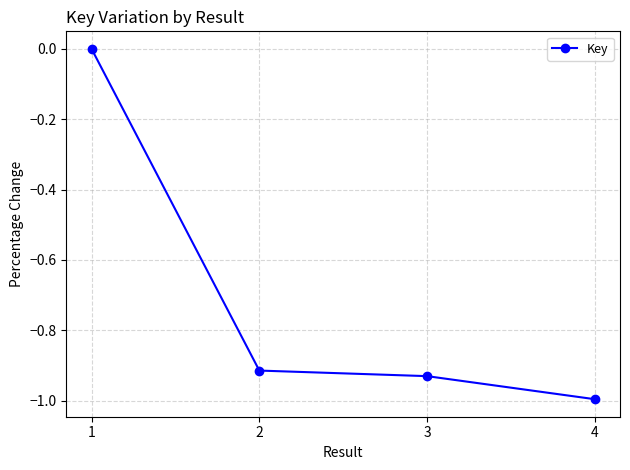

What is the difference between the values at 1 and 2?

0.9